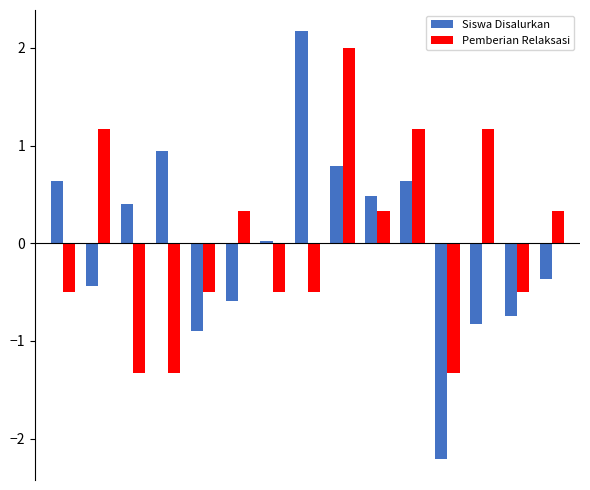

What is the maximum value for Siswa Disalurkan?

2.2